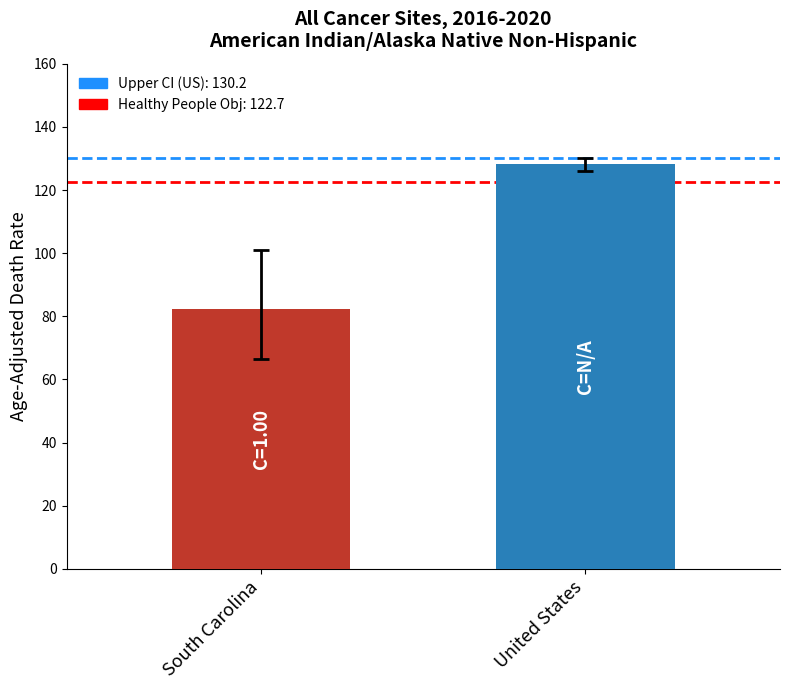

Approximately how many times larger is the value at South Carolina compared to United States?

0.6